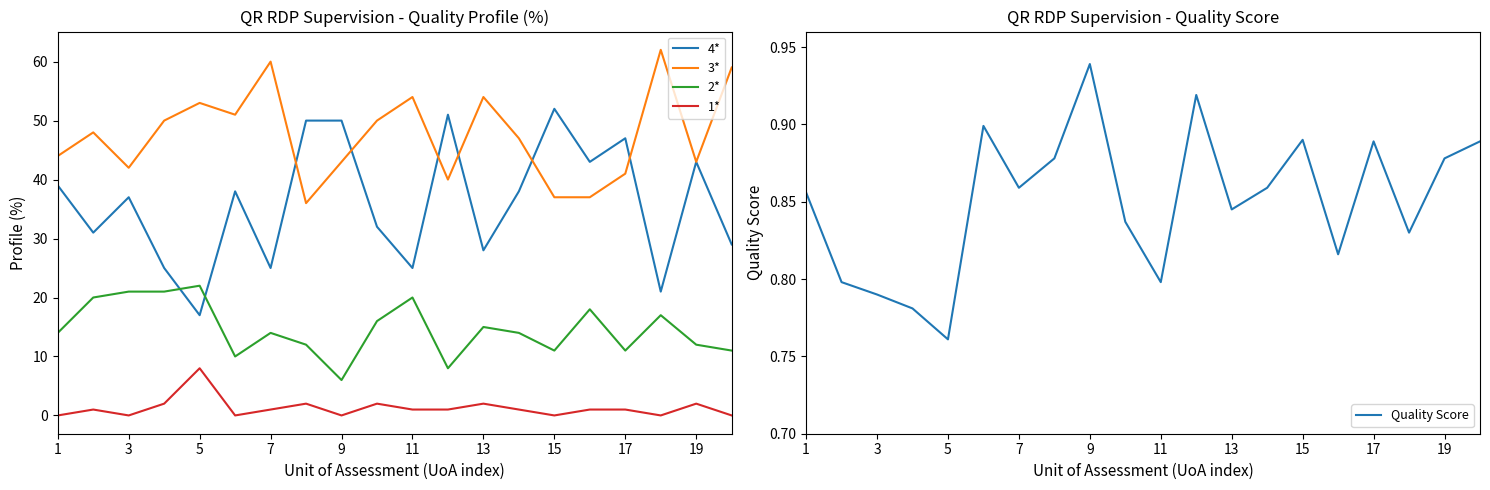

Reading left to right, transcribe all the data shown in this chart.

4*: 39.0	31.0	37.0	25.0	17.0	38.0	25.0	50.0	50.0	32.0	25.0	51.0	28.0	38.0	52.0	43.0	47.0	21.0	43.0	29.0
3*: 44.0	48.0	42.0	50.0	53.0	51.0	60.0	36.0	43.0	50.0	54.0	40.0	54.0	47.0	37.0	37.0	41.0	62.0	43.0	59.0
2*: 14.0	20.0	21.0	21.0	22.0	10.0	14.0	12.0	6.0	16.0	20.0	8.0	15.0	14.0	11.0	18.0	11.0	17.0	12.0	11.0
1*: 0.0	1.0	0.0	2.0	8.0	0.0	1.0	2.0	0.0	2.0	1.0	1.0	2.0	1.0	0.0	1.0	1.0	0.0	2.0	0.0
Quality Score: 0.9	0.8	0.8	0.8	0.8	0.9	0.9	0.9	0.9	0.8	0.8	0.9	0.8	0.9	0.9	0.8	0.9	0.8	0.9	0.9